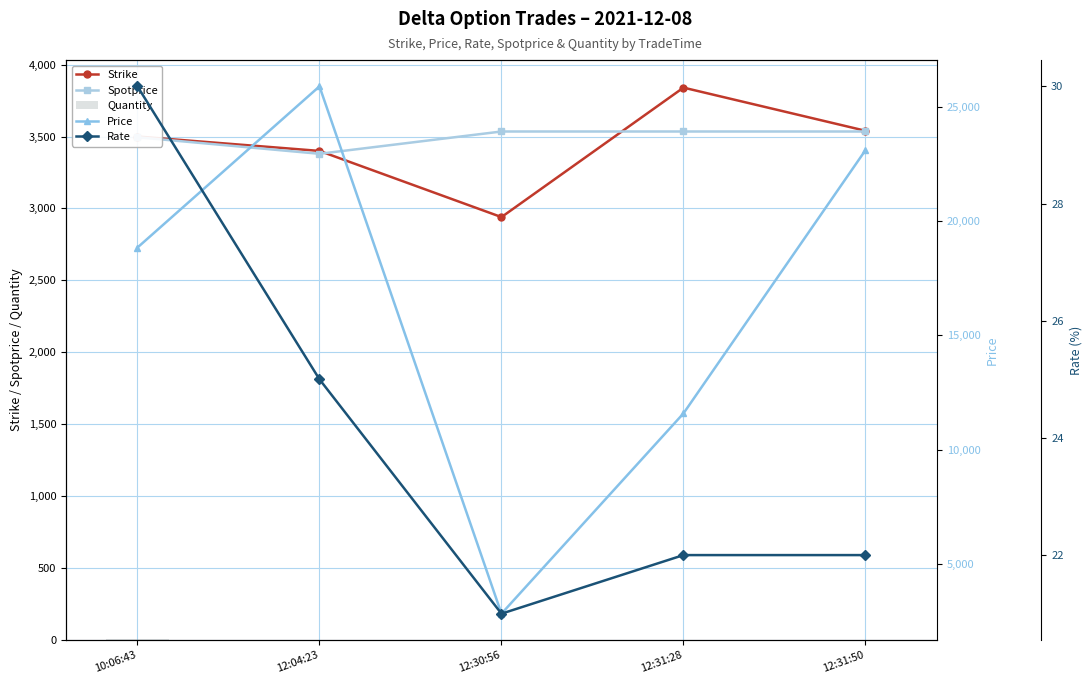

Is the value of Quantity at 12:04:23 greater than the value of Price at 12:31:28?

No